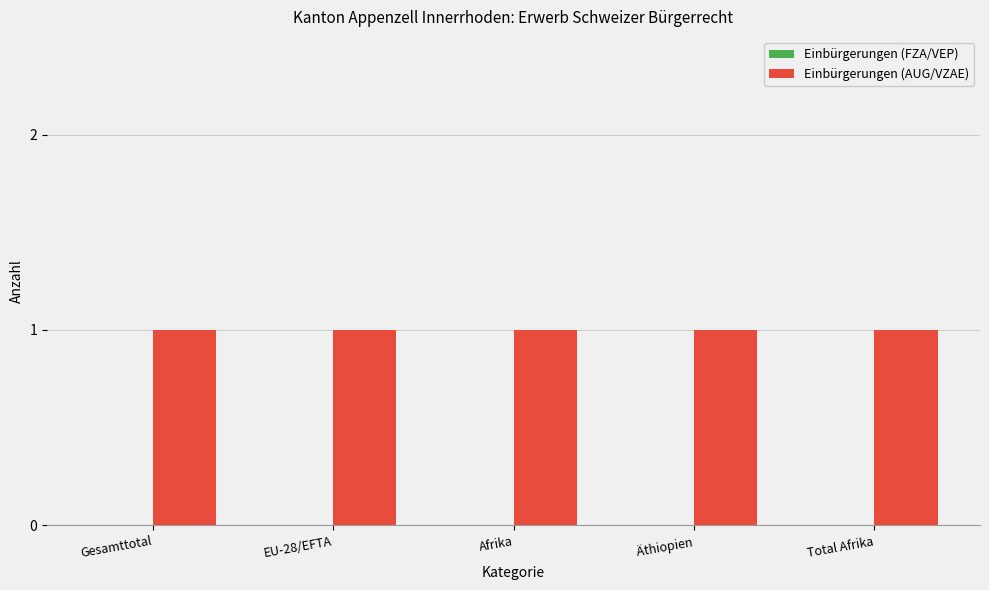

Where is Einbürgerungen (FZA/VEP) nearest to the value 0?

Gesamttotal